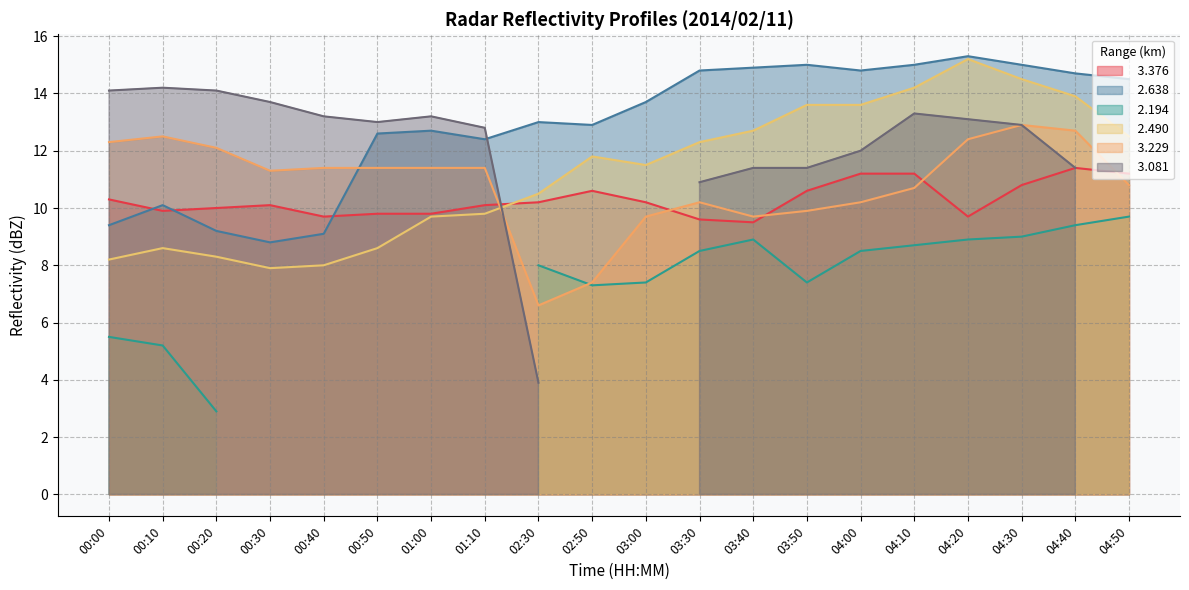

True or false:   2.638 and   3.376 intersect in this chart.

True